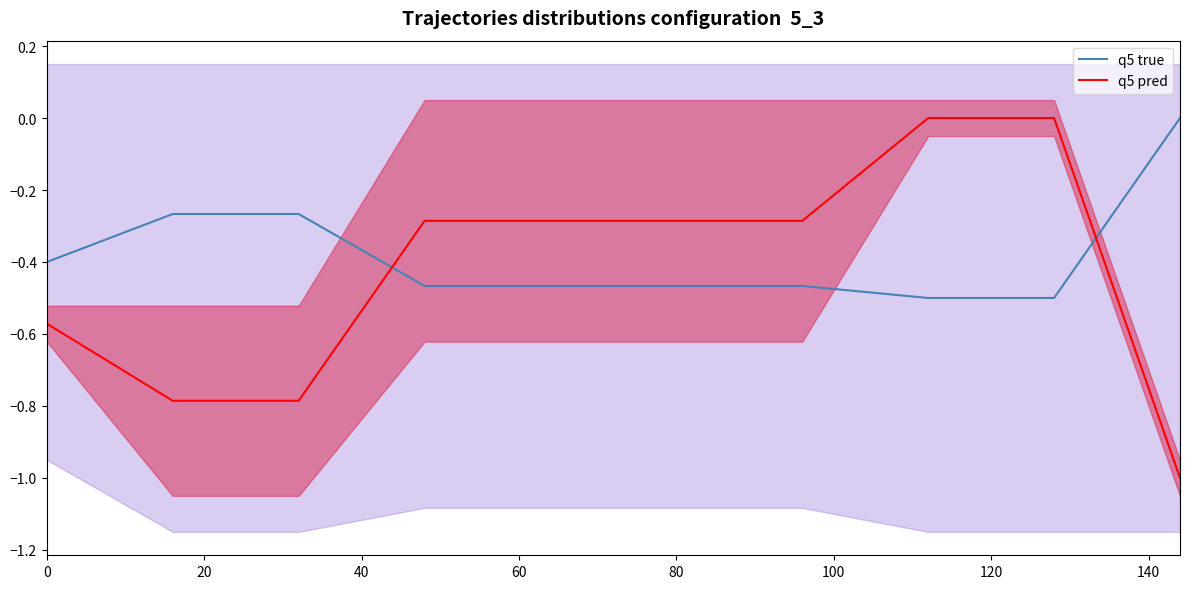

Is it true that q5 true equals -0.7 at 100?

False